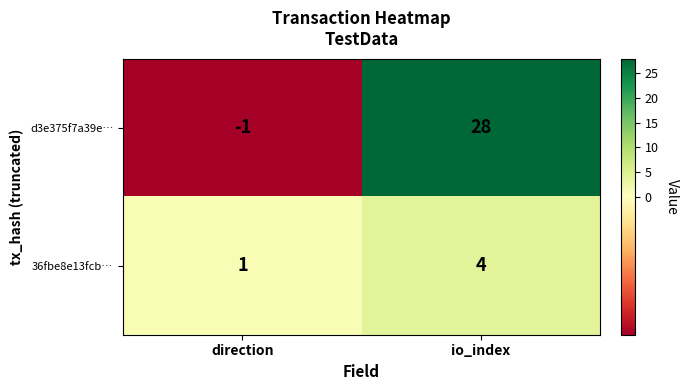

Reading right to left, list all the values displayed in this chart.

d3e375f7a39e…: io_index=28	direction=-1
36fbe8e13fcb…: io_index=4	direction=1